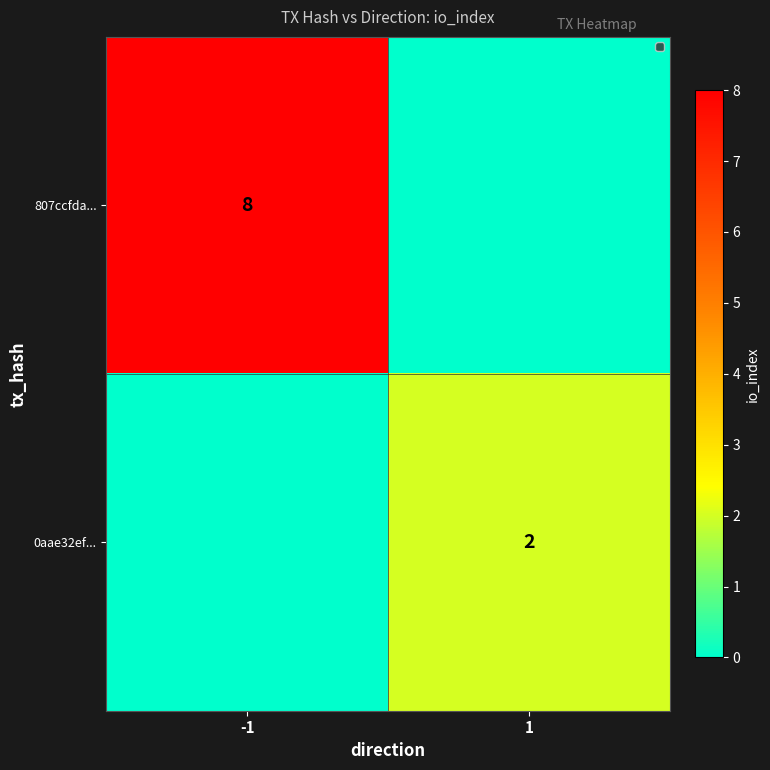

The value of 807ccfda... at -1 is 12. True or false?

False